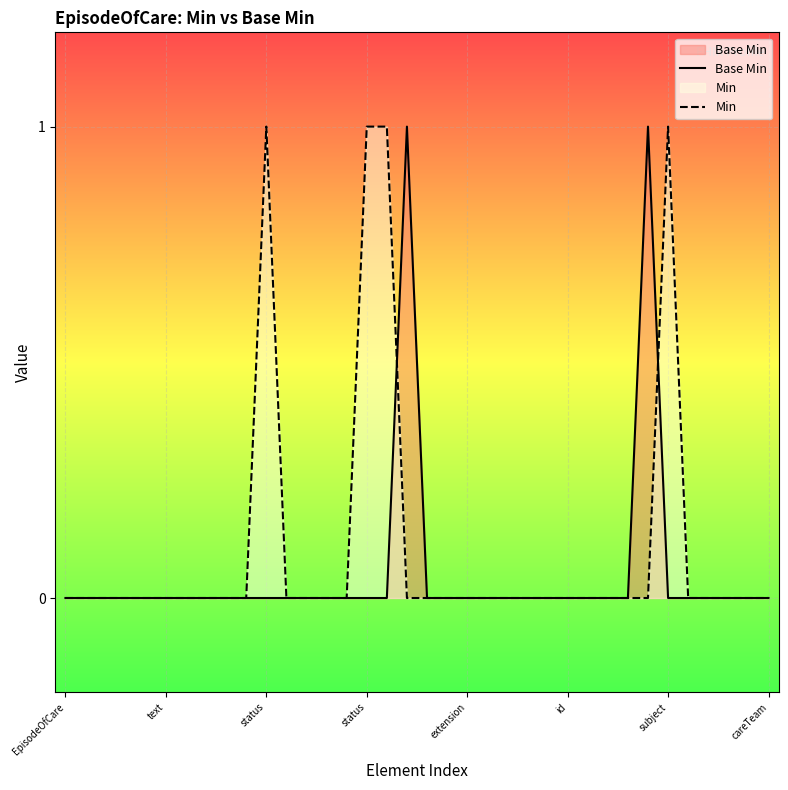

Rank the series by their average value, from lowest to highest.

Base Min, Min